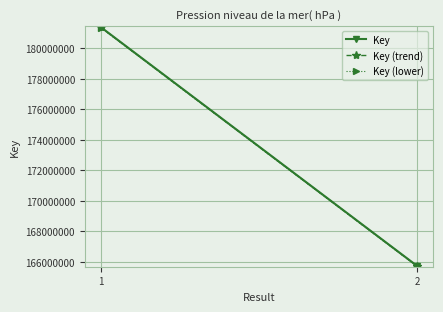

Is it true that Key (lower) equals 292014923.7 at 1?

False